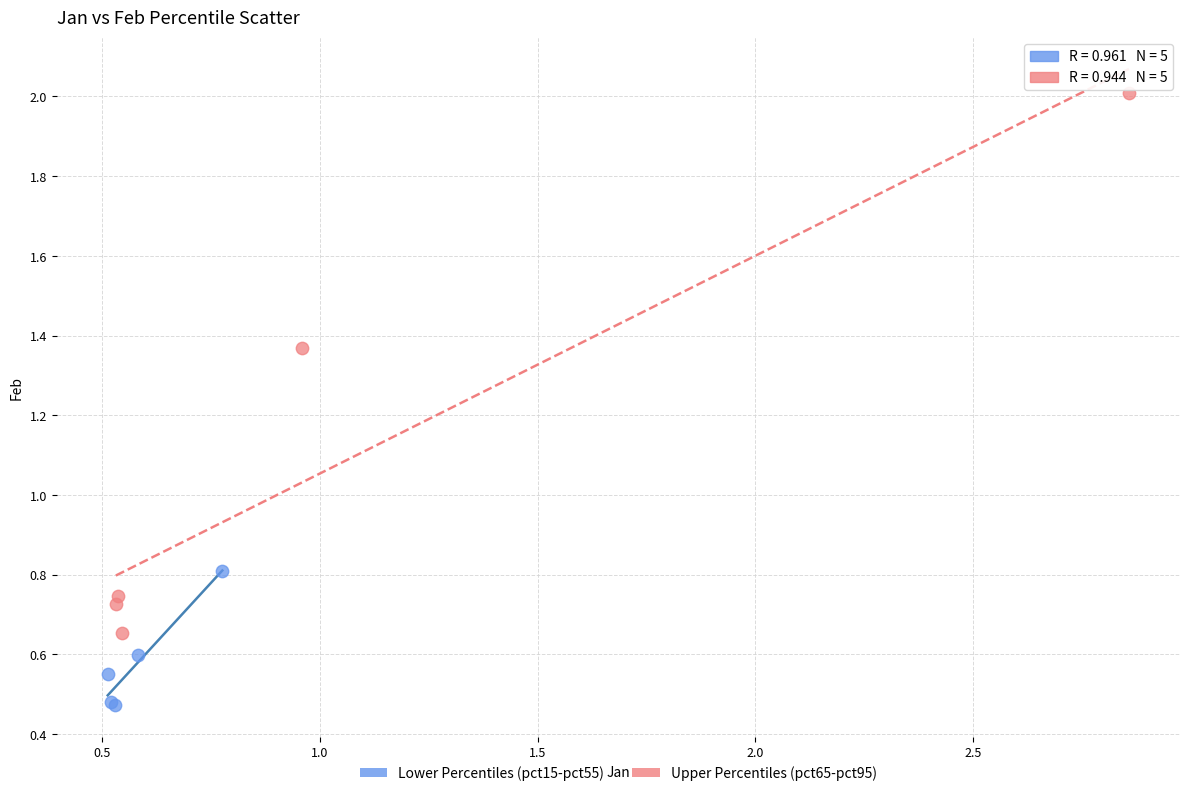

Which series reaches the minimum Y coordinate?

Lower Percentiles (pct15-pct55)